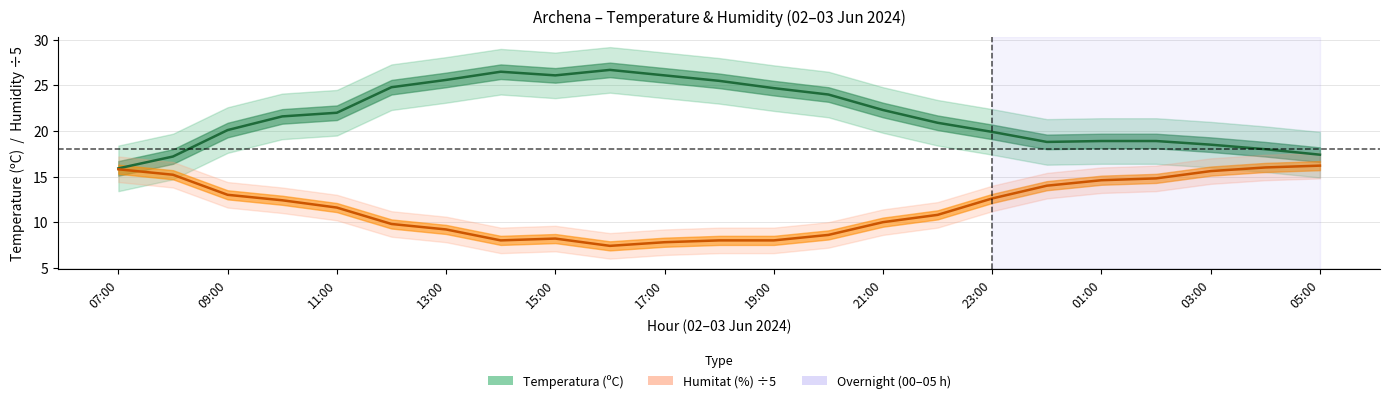

How many data points does each series have?

23